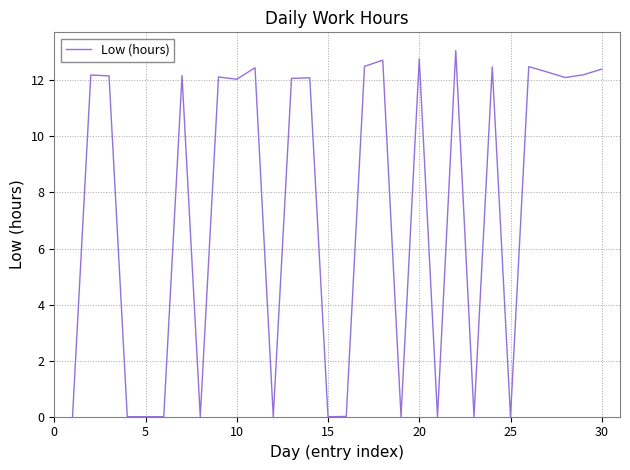

What is the greatest value displayed?

13.1